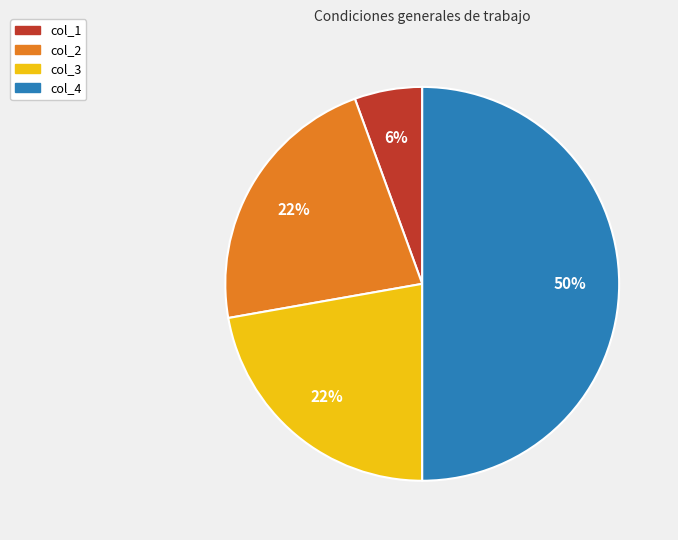

Which slice is the smallest?

col_1